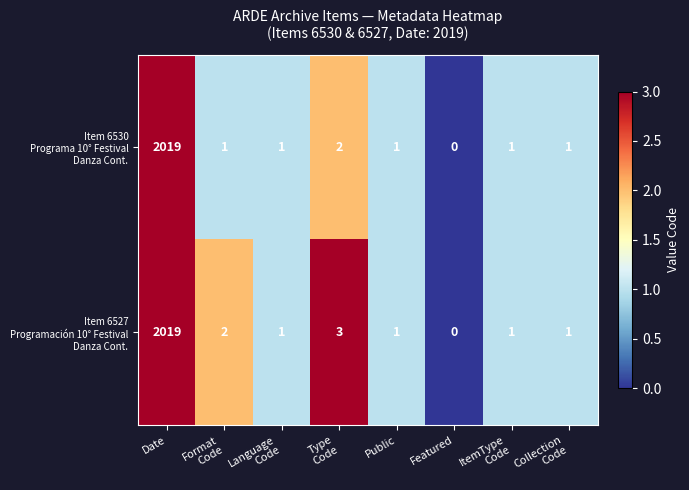

At which category is the sum across all series the highest?

Date